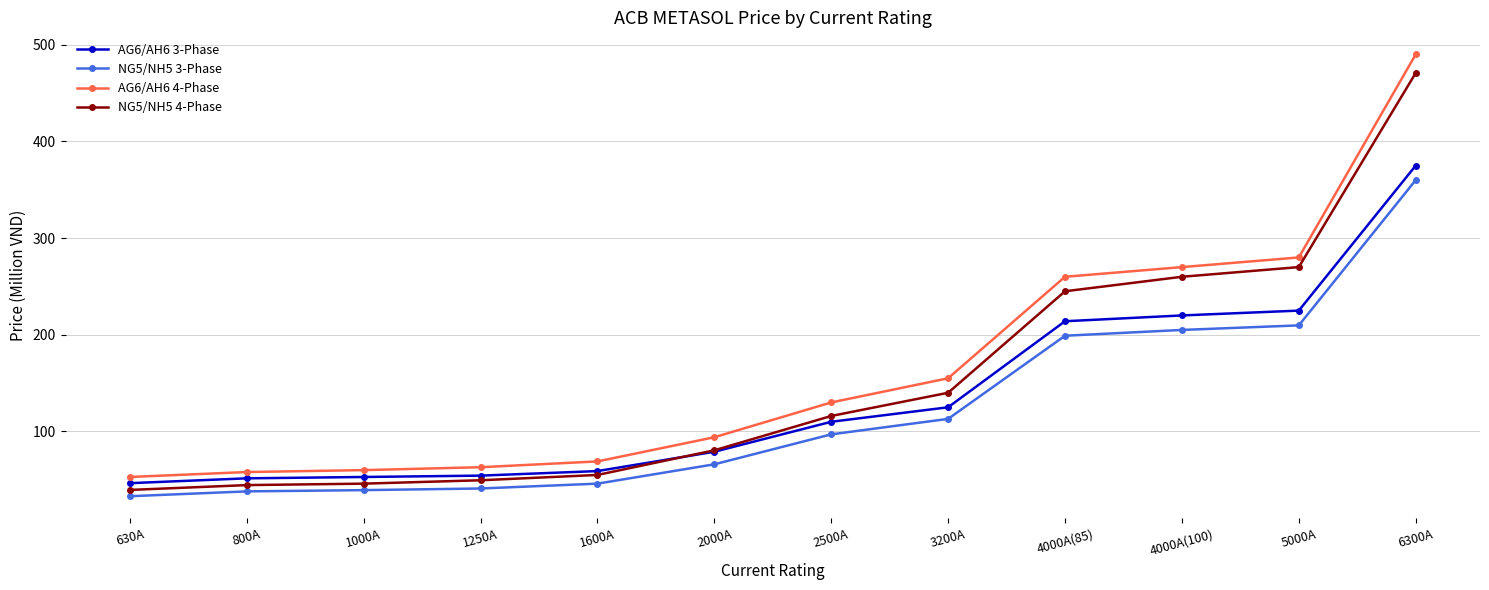

What is the total value across all series at 5000A?

984.7